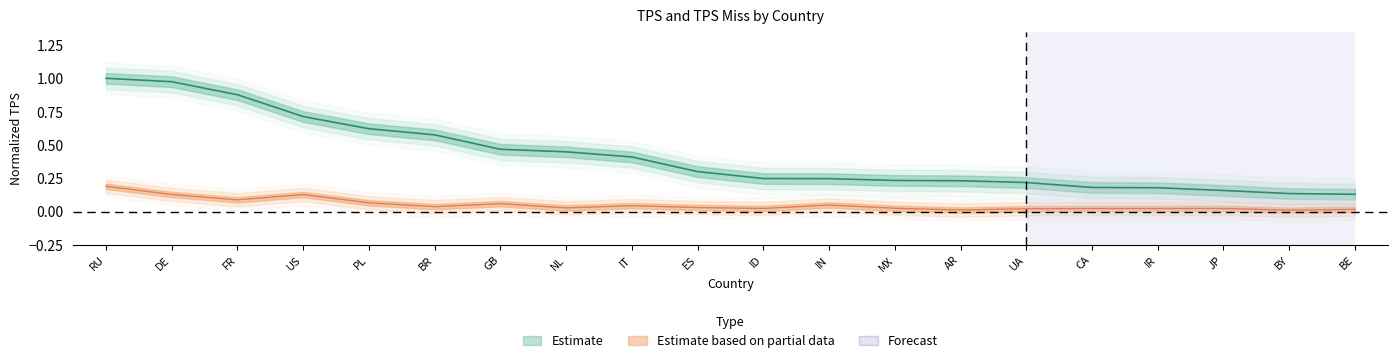

What is the sum of the tps_miss values at MX and US?

0.2